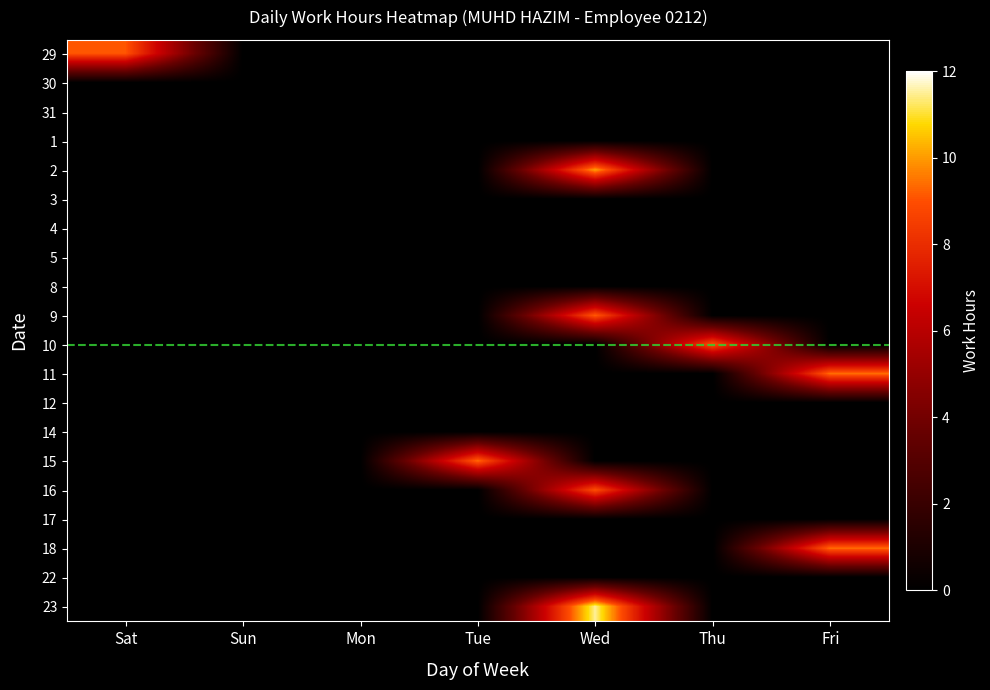

Reading left to right, what are all the values shown in this chart?

29: Sat=9.1	Sun=0.0	Mon=0.0	Tue=0.0	Wed=0.0	Thu=0.0	Fri=0.0
30: Sat=0.0	Sun=0.0	Mon=0.0	Tue=0.0	Wed=0.0	Thu=0.0	Fri=0.0
31: Sat=0.0	Sun=0.0	Mon=0.0	Tue=0.0	Wed=0.0	Thu=0.0	Fri=0.0
1: Sat=0.0	Sun=0.0	Mon=0.0	Tue=0.0	Wed=0.0	Thu=0.0	Fri=0.0
2: Sat=0.0	Sun=0.0	Mon=0.0	Tue=0.0	Wed=10.1	Thu=0.0	Fri=0.0
3: Sat=0.0	Sun=0.0	Mon=0.0	Tue=0.0	Wed=0.0	Thu=0.0	Fri=0.0
4: Sat=0.0	Sun=0.0	Mon=0.0	Tue=0.0	Wed=0.0	Thu=0.0	Fri=0.0
5: Sat=0.0	Sun=0.0	Mon=0.0	Tue=0.0	Wed=0.0	Thu=0.0	Fri=0.0
8: Sat=0.0	Sun=0.0	Mon=0.0	Tue=0.0	Wed=0.0	Thu=0.0	Fri=0.0
9: Sat=0.0	Sun=0.0	Mon=0.0	Tue=0.0	Wed=9.2	Thu=0.0	Fri=0.0
10: Sat=0.0	Sun=0.0	Mon=0.0	Tue=0.0	Wed=0.0	Thu=9.0	Fri=0.0
11: Sat=0.0	Sun=0.0	Mon=0.0	Tue=0.0	Wed=0.0	Thu=0.0	Fri=9.4
12: Sat=0.0	Sun=0.0	Mon=0.0	Tue=0.0	Wed=0.0	Thu=0.0	Fri=0.0
14: Sat=0.0	Sun=0.0	Mon=0.0	Tue=0.0	Wed=0.0	Thu=0.0	Fri=0.0
15: Sat=0.0	Sun=0.0	Mon=0.0	Tue=9.4	Wed=0.0	Thu=0.0	Fri=0.0
16: Sat=0.0	Sun=0.0	Mon=0.0	Tue=0.0	Wed=9.0	Thu=0.0	Fri=0.0
17: Sat=0.0	Sun=0.0	Mon=0.0	Tue=0.0	Wed=0.0	Thu=0.0	Fri=0.0
18: Sat=0.0	Sun=0.0	Mon=0.0	Tue=0.0	Wed=0.0	Thu=0.0	Fri=9.4
22: Sat=0.0	Sun=0.0	Mon=0.0	Tue=0.0	Wed=0.0	Thu=0.0	Fri=0.0
23: Sat=0.0	Sun=0.0	Mon=0.0	Tue=0.0	Wed=11.5	Thu=0.0	Fri=0.0